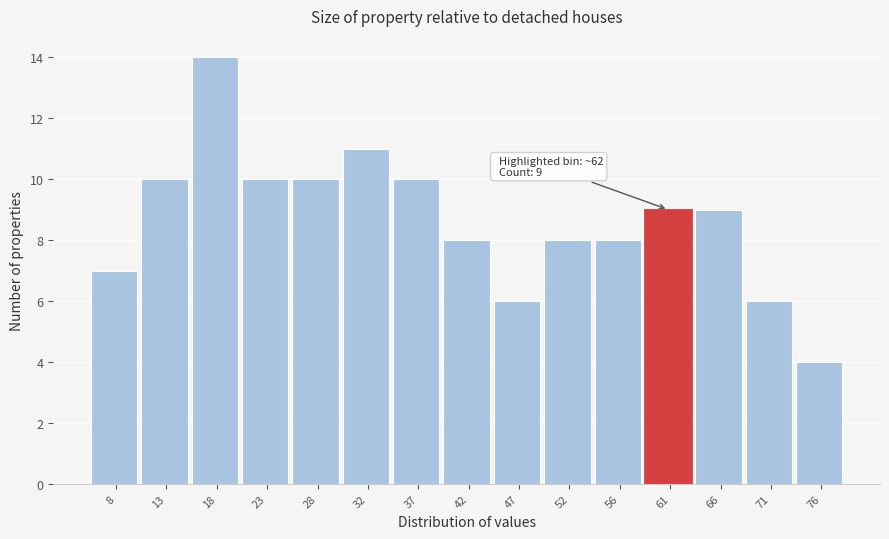

Over which range of the x-axis is the bar tallest?

15.7 to 20.5